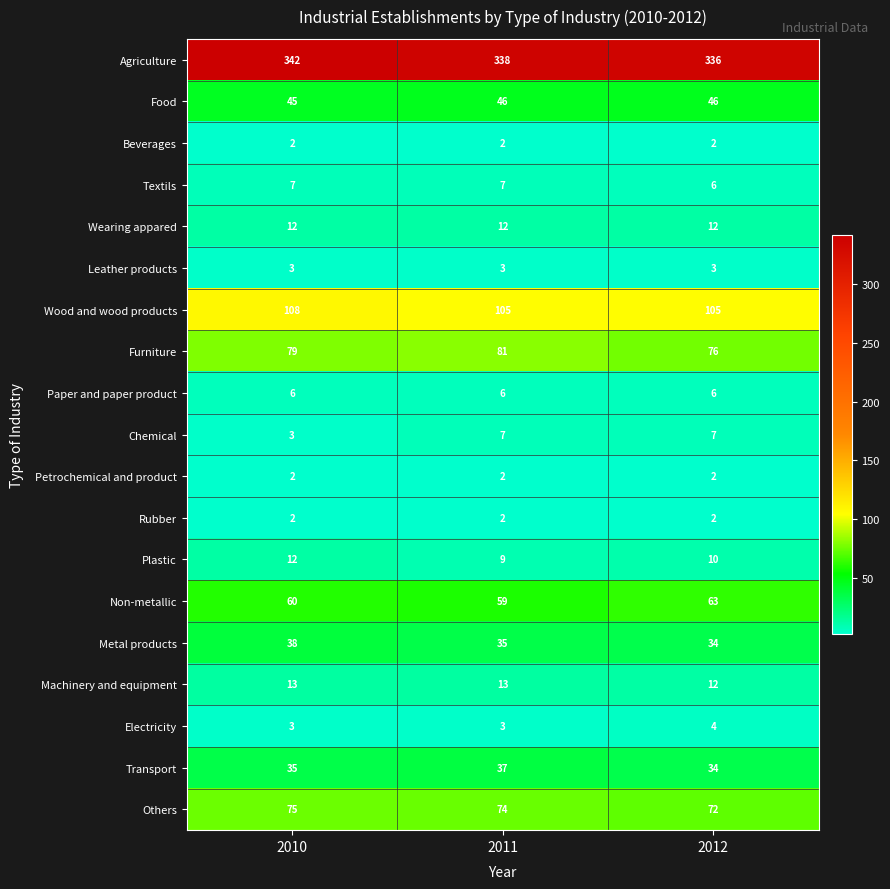

Between 2010 and 2012, which series saw the biggest shift?

Agriculture